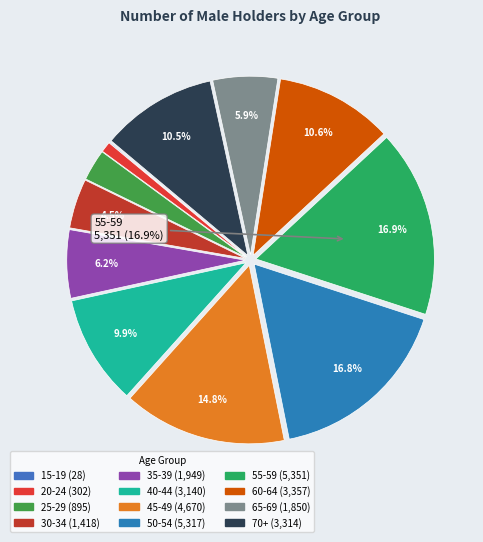

How many slices are in this pie chart?

12